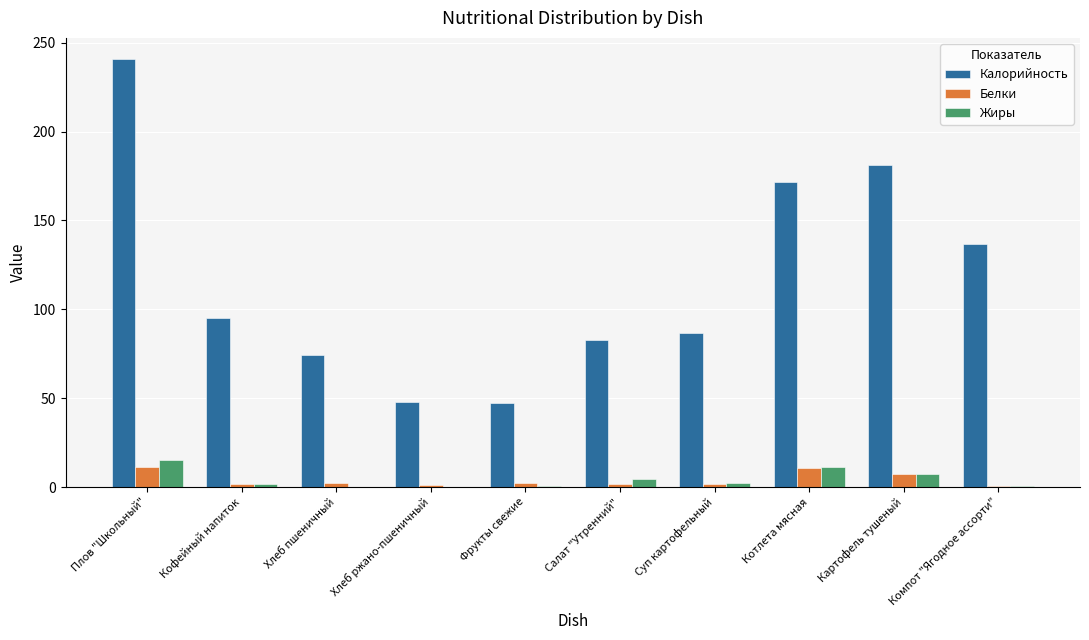

What are all the series names shown in the legend?

Калорийность, Белки, Жиры